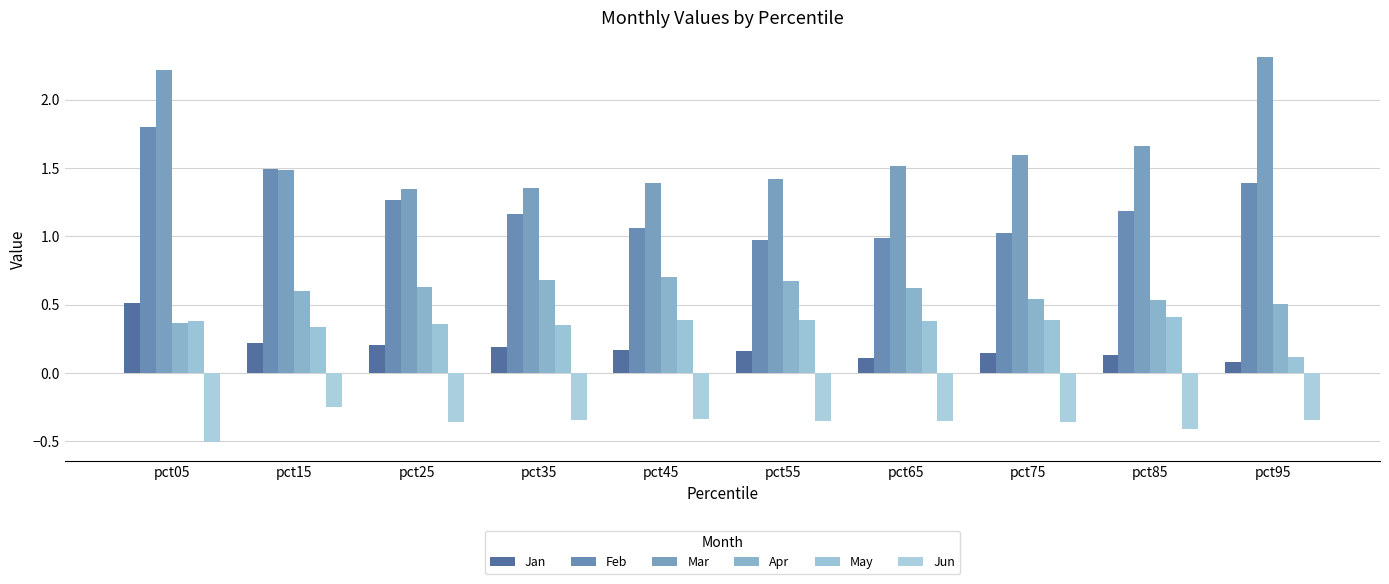

What is the lowest value of the Jun series?

-0.5